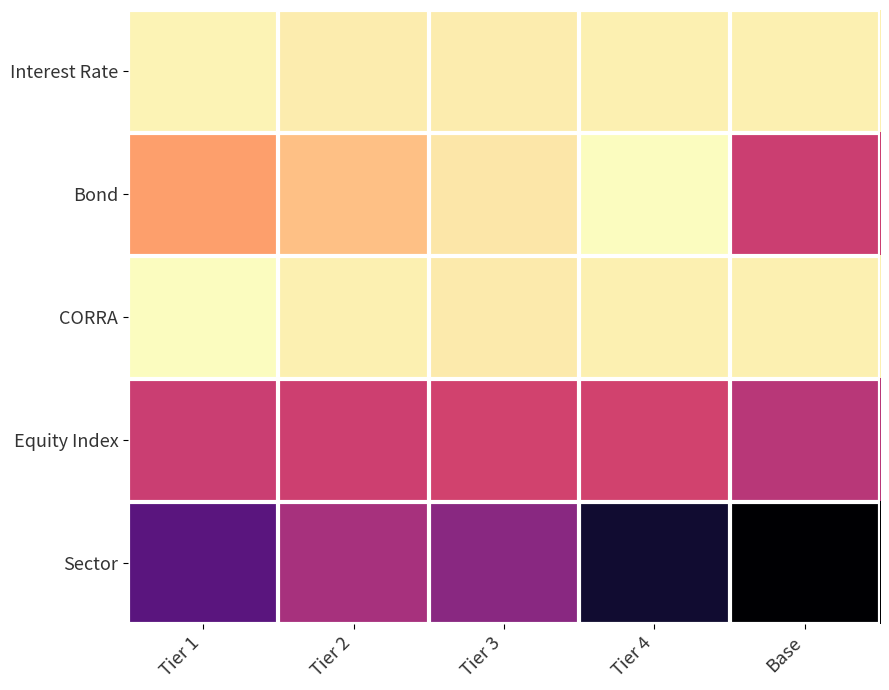

At Tier 2, list the series in order from largest to smallest.

Sector, Equity Index, Bond, Interest Rate, CORRA